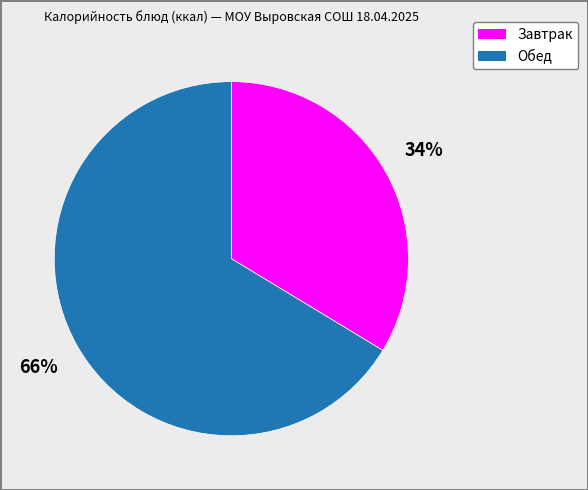

Is there any slice that represents more than half of the pie?

Yes